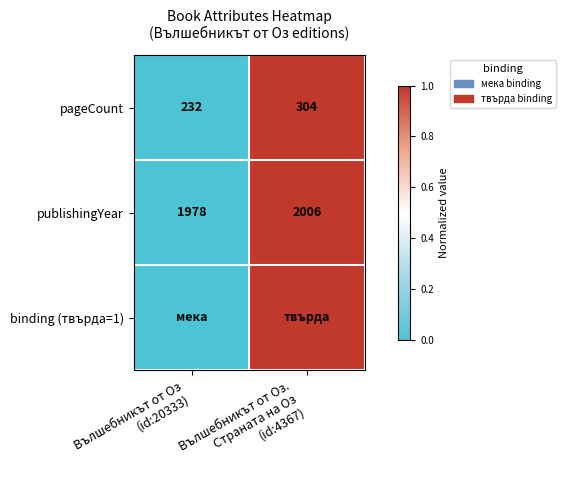

What is the sum of all pageCount values?

536